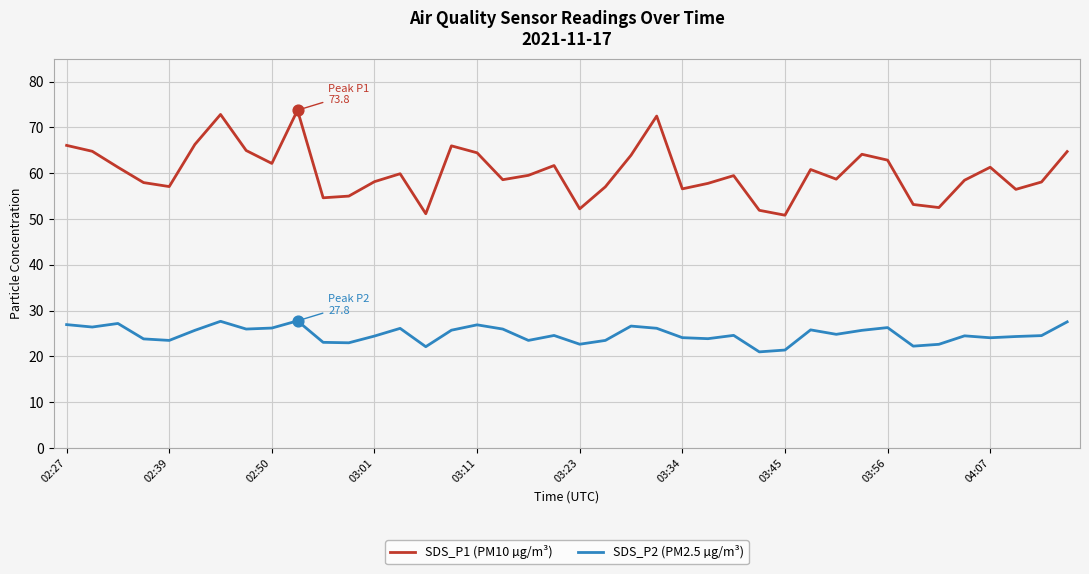

What are all the series names shown in the legend?

SDS_P1 (PM10 µg/m³), SDS_P2 (PM2.5 µg/m³)